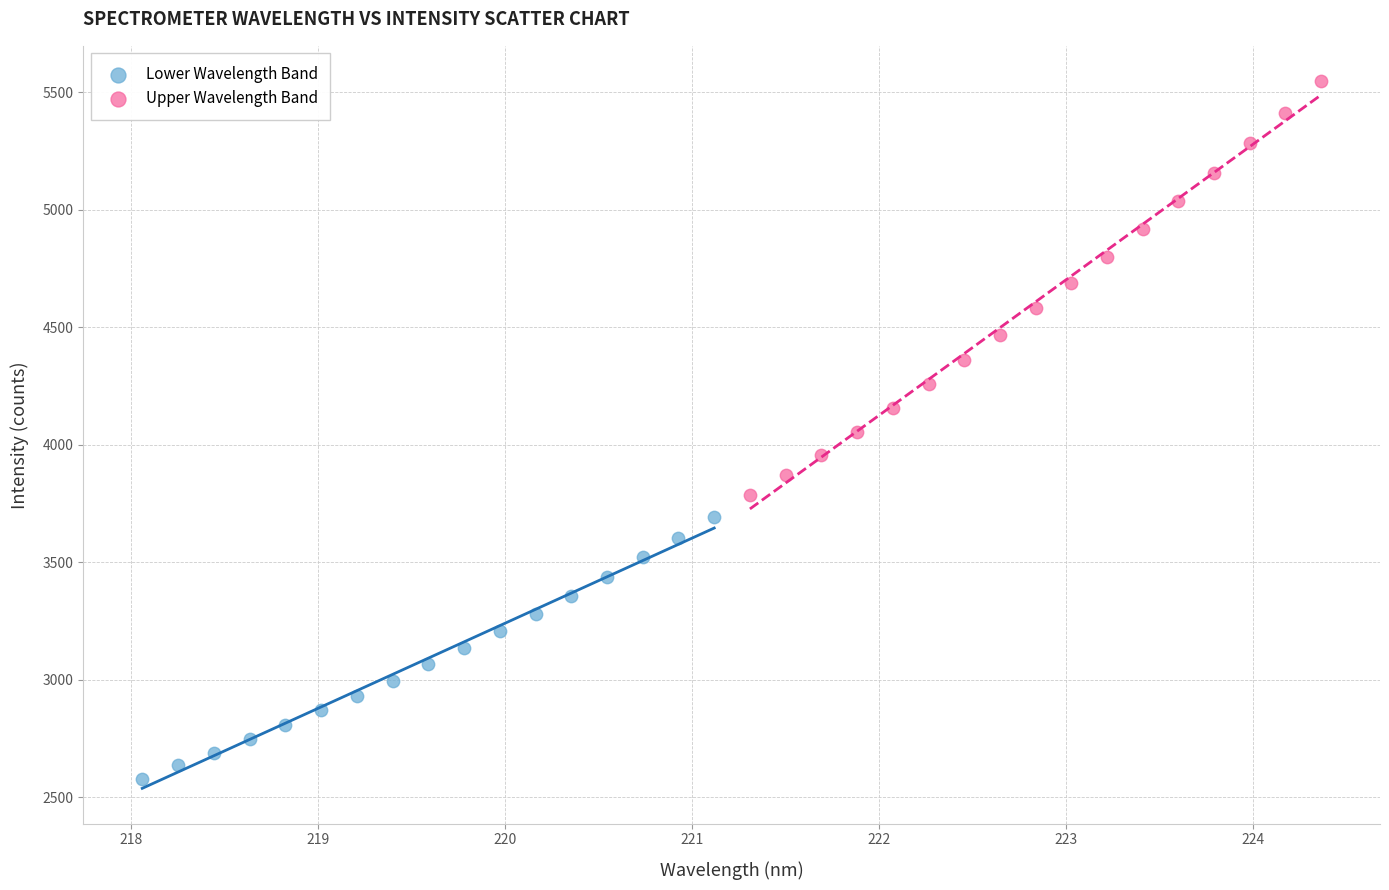

Which series has the largest Y range (max minus min)?

Upper Wavelength Band